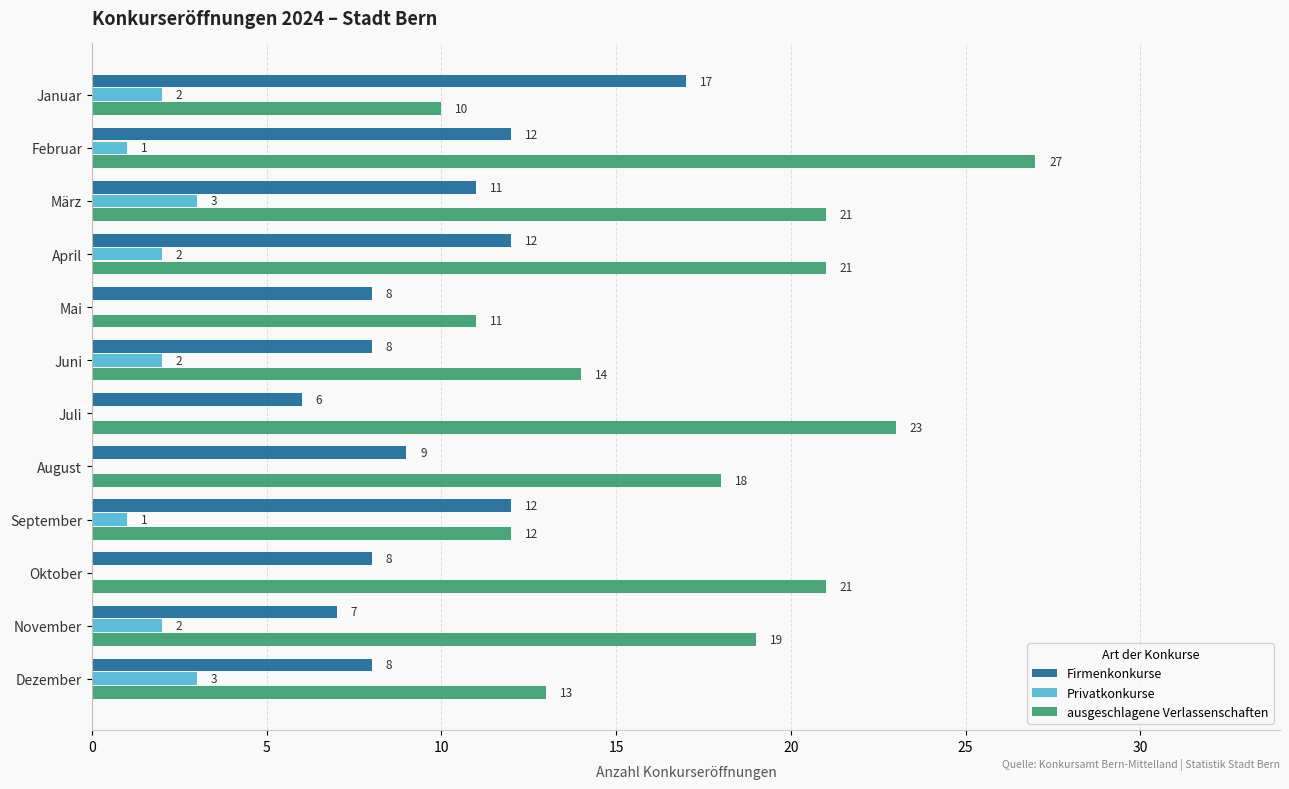

Read the ausgeschlagene Verlassenschaften value at August, to the nearest 5.

20